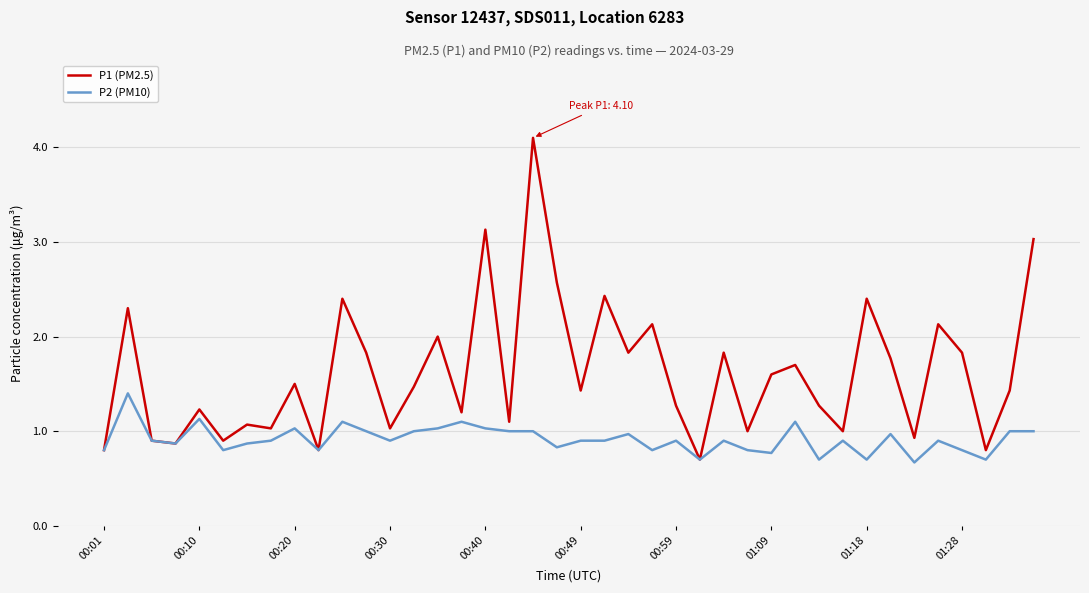

Count the number of data series in this chart.

2